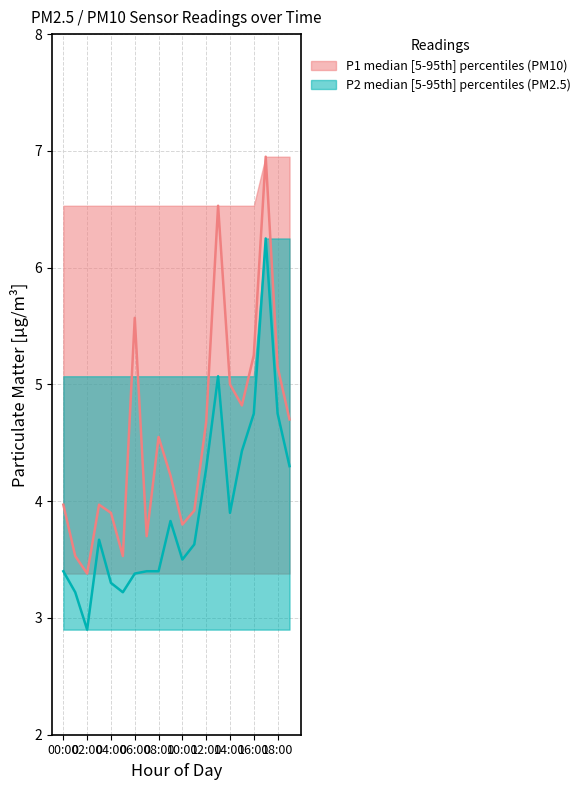

In P1, how many points are lower than both neighbors (excluding endpoints)?

5